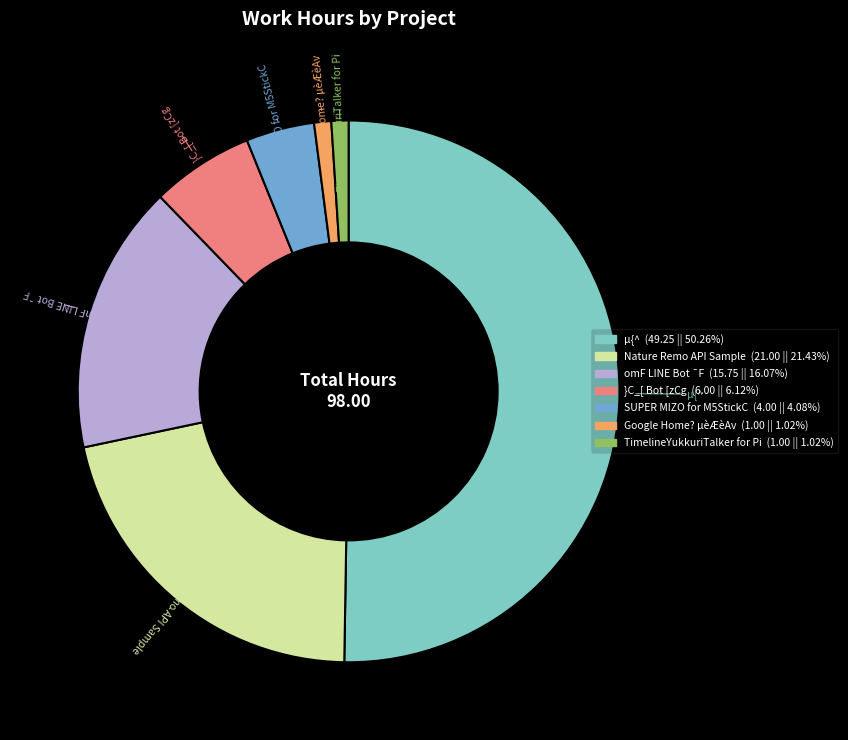

Does }C_[ Bot [zCg represent more than half of the total?

No